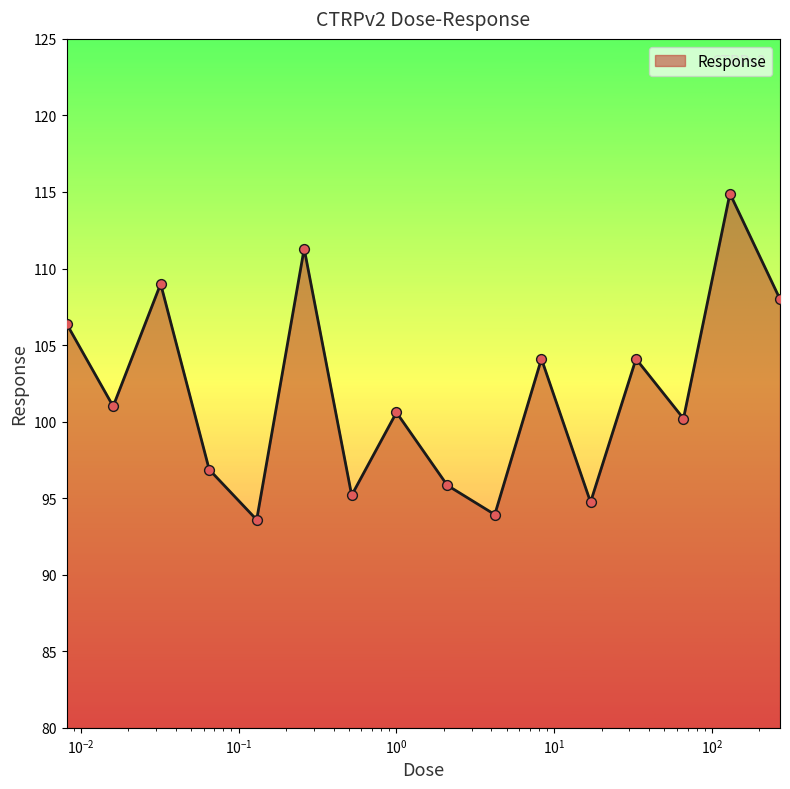

What is the minimum value shown in the chart?

93.6